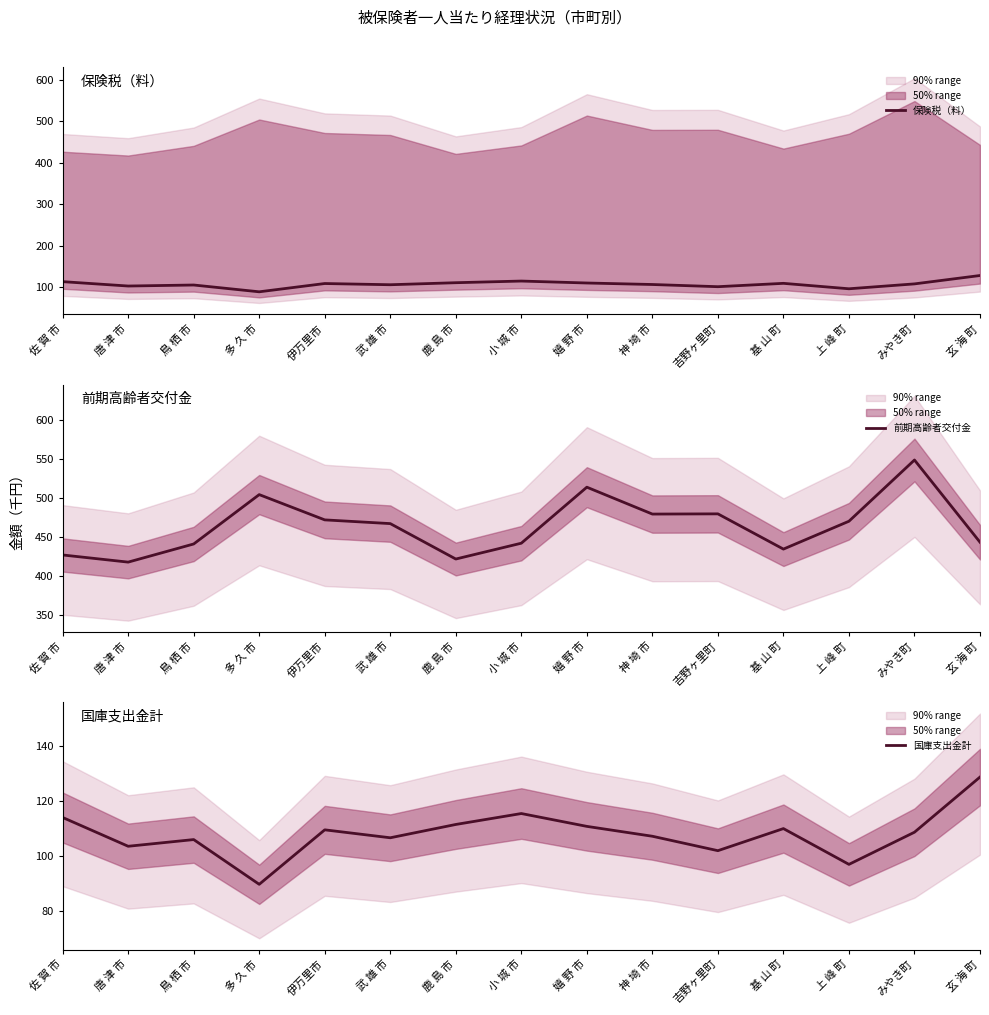

Is it true that 保険税（料） equals 110.0 at 基 山 町?

True